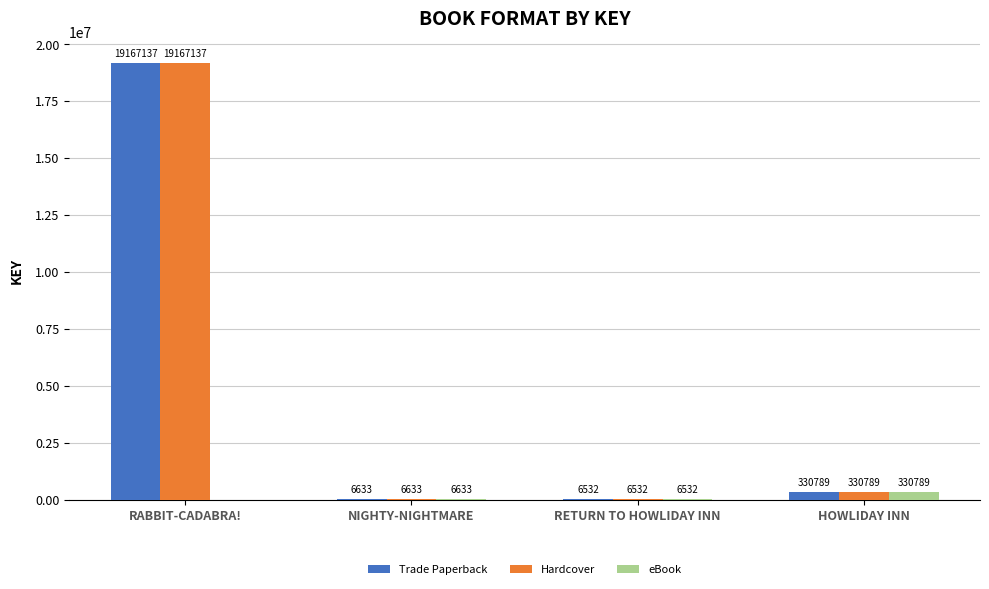

What is the difference between the Trade Paperback values at RETURN TO HOWLIDAY INN and RABBIT-CADABRA!?

19160605